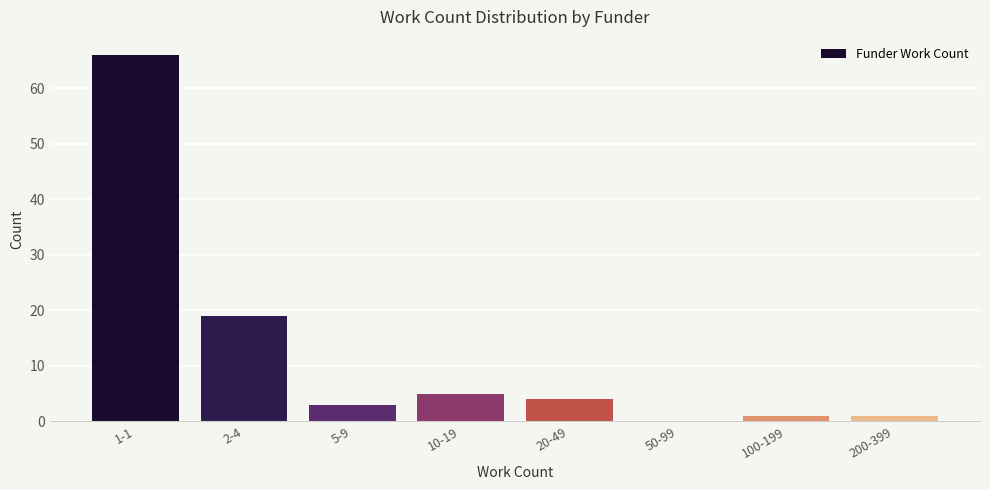

Reading right to left, transcribe all the data shown in this chart.

200-399=1	100-199=1	50-99=0	20-49=4	10-19=5	5-9=3	2-4=19	1-1=66